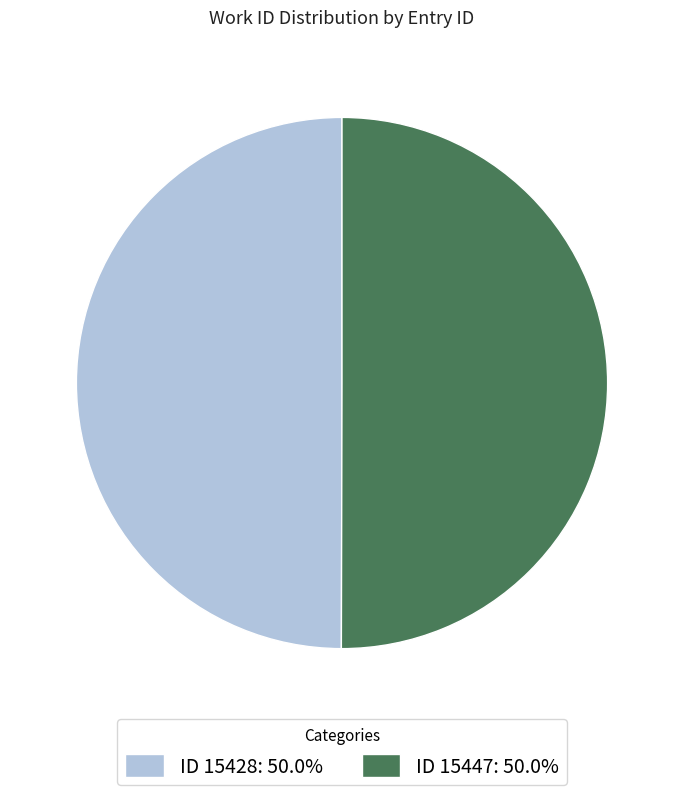

Count the number of slices in the pie.

2